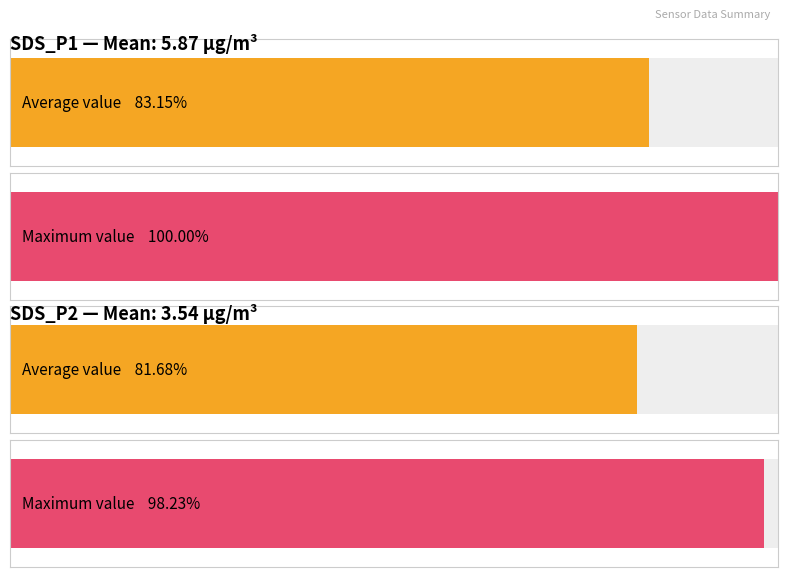

Which category has the highest value in the Average utilization series?

SDS_P1